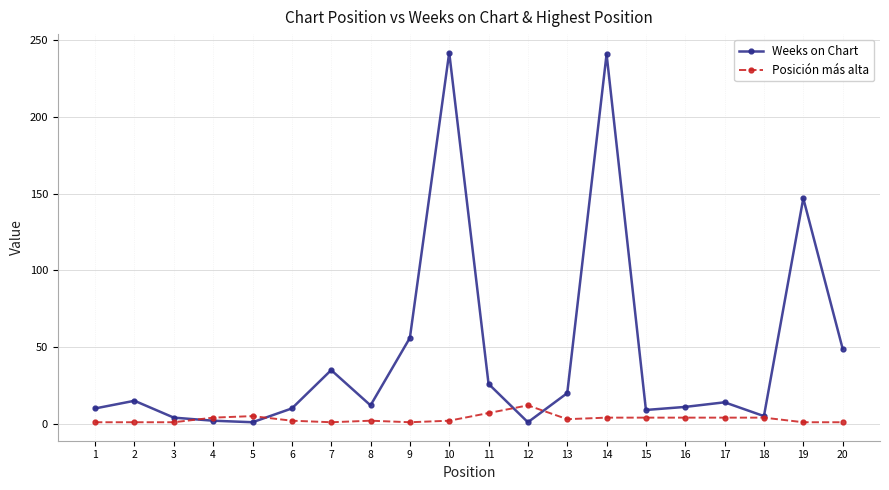

Rank the series by their maximum value, from lowest to highest.

Posición más alta, Weeks on Chart